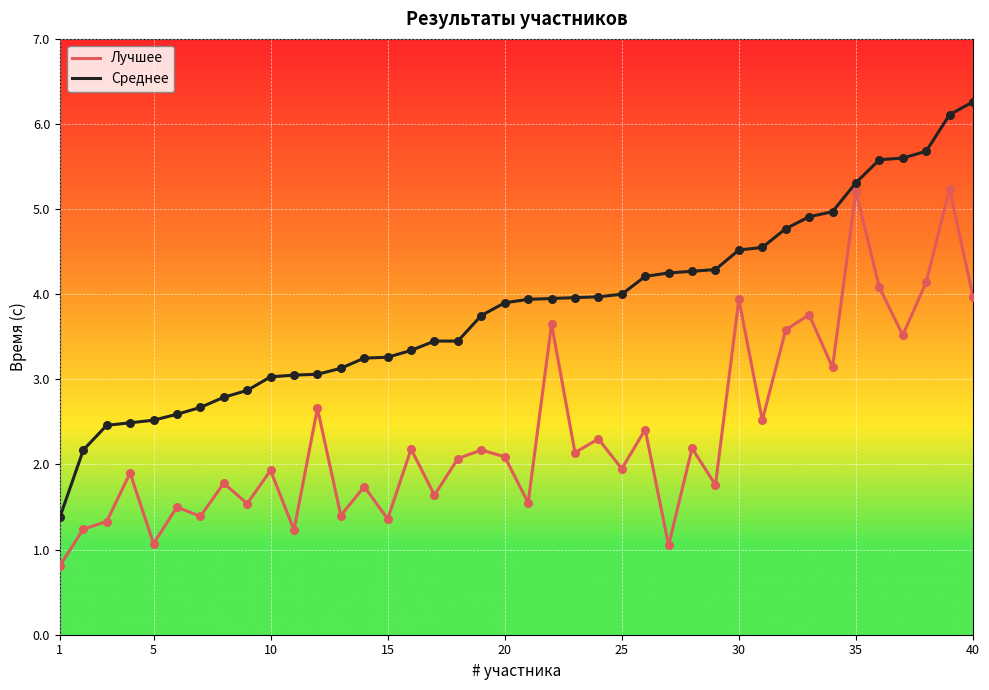

What are all the series names shown in the legend?

Лучшее, Среднее